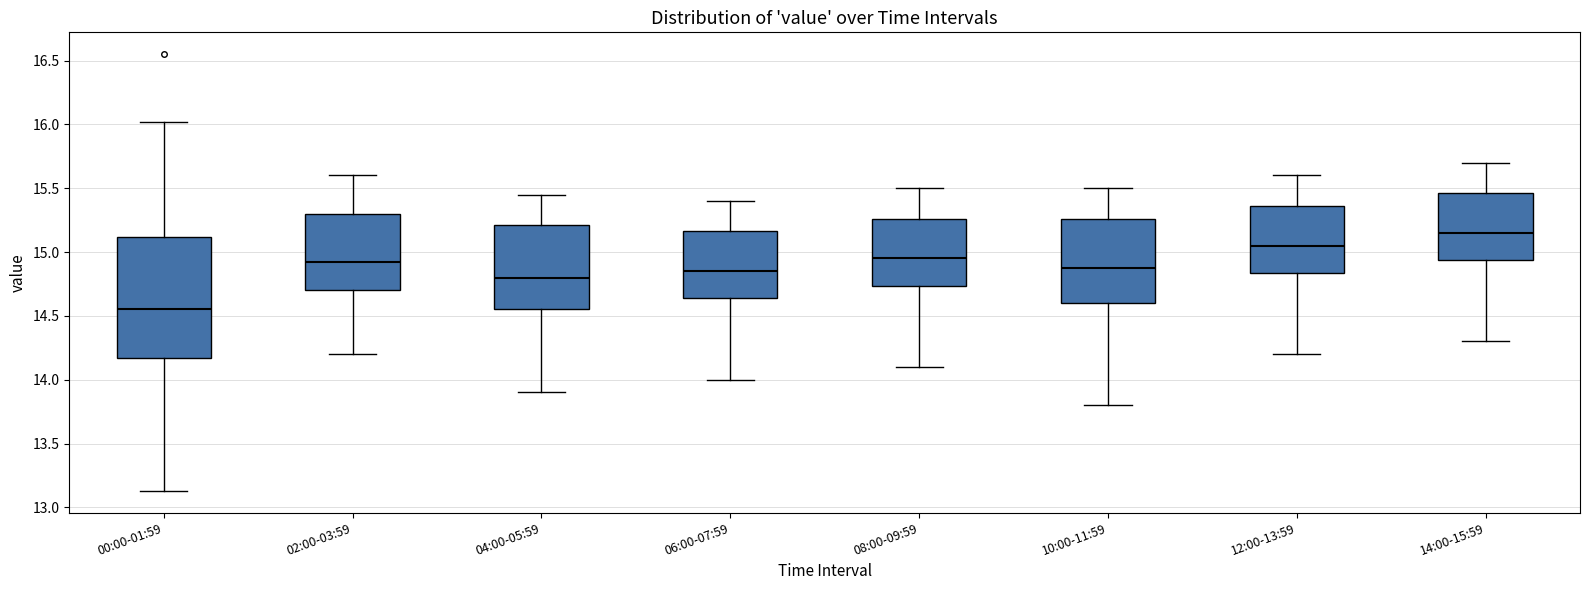

Comparing the boxes themselves (not the whiskers), which one is the tallest?

00:00-01:59